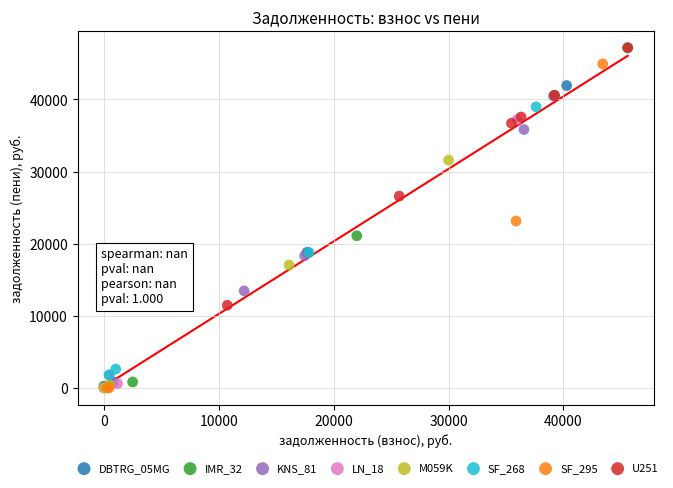

What are all the series names shown in the legend?

DBTRG_05MG, IMR_32, KNS_81, LN_18, M059K, SF_268, SF_295, U251